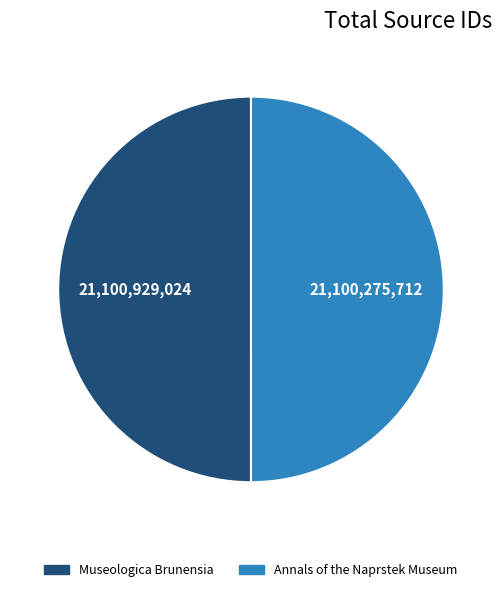

Count the number of slices in the pie.

2